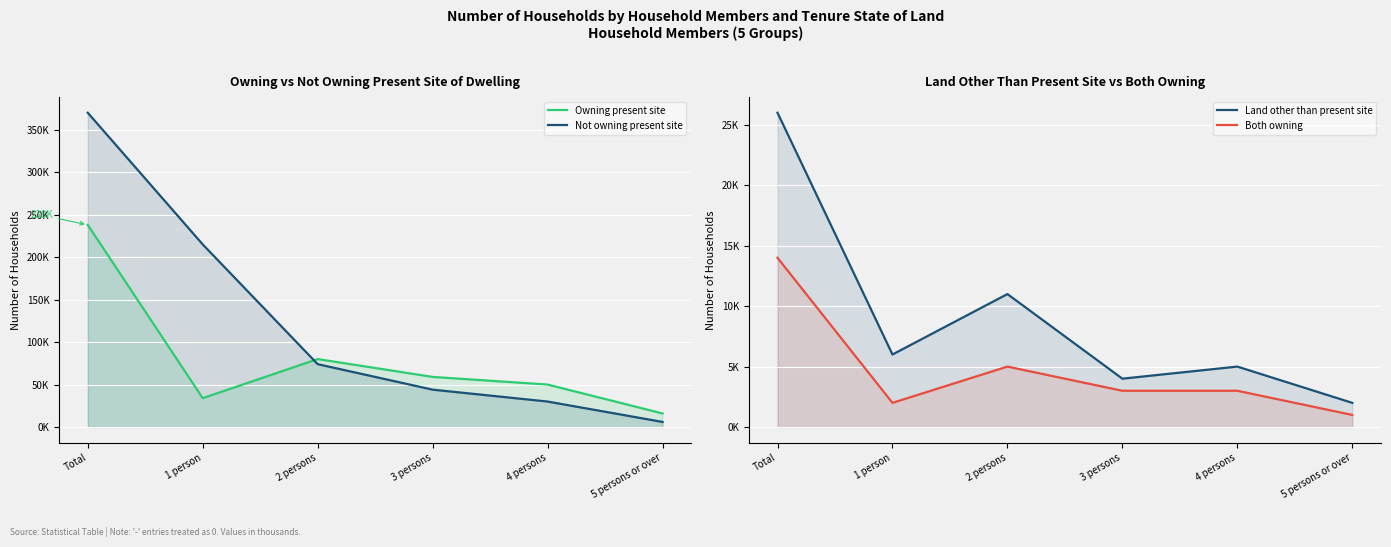

What is the minimum value shown in the chart?

1000